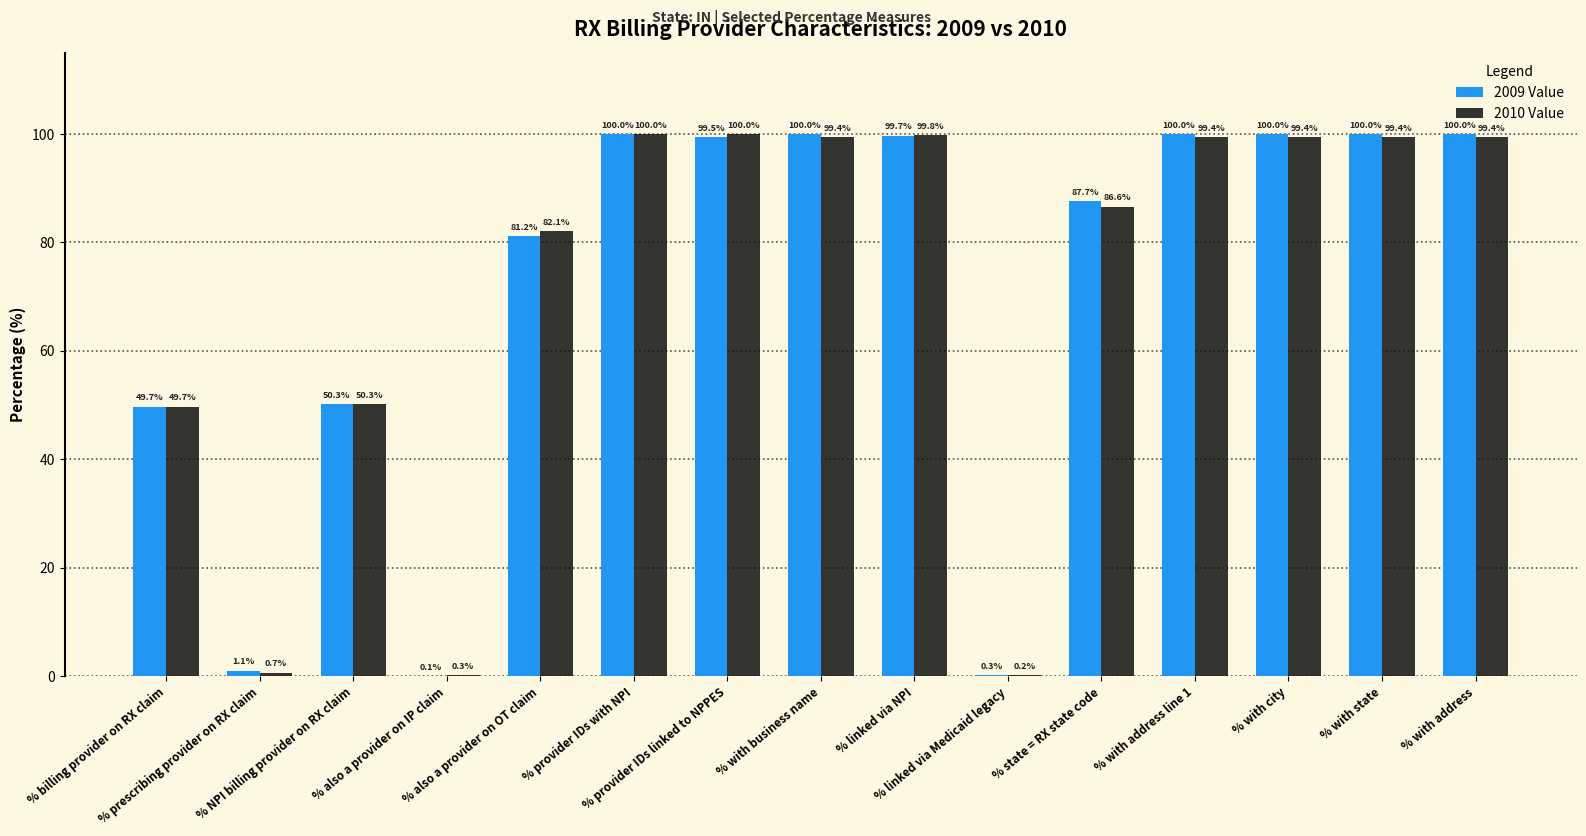

Which series has the largest total across all categories?

2009 Value